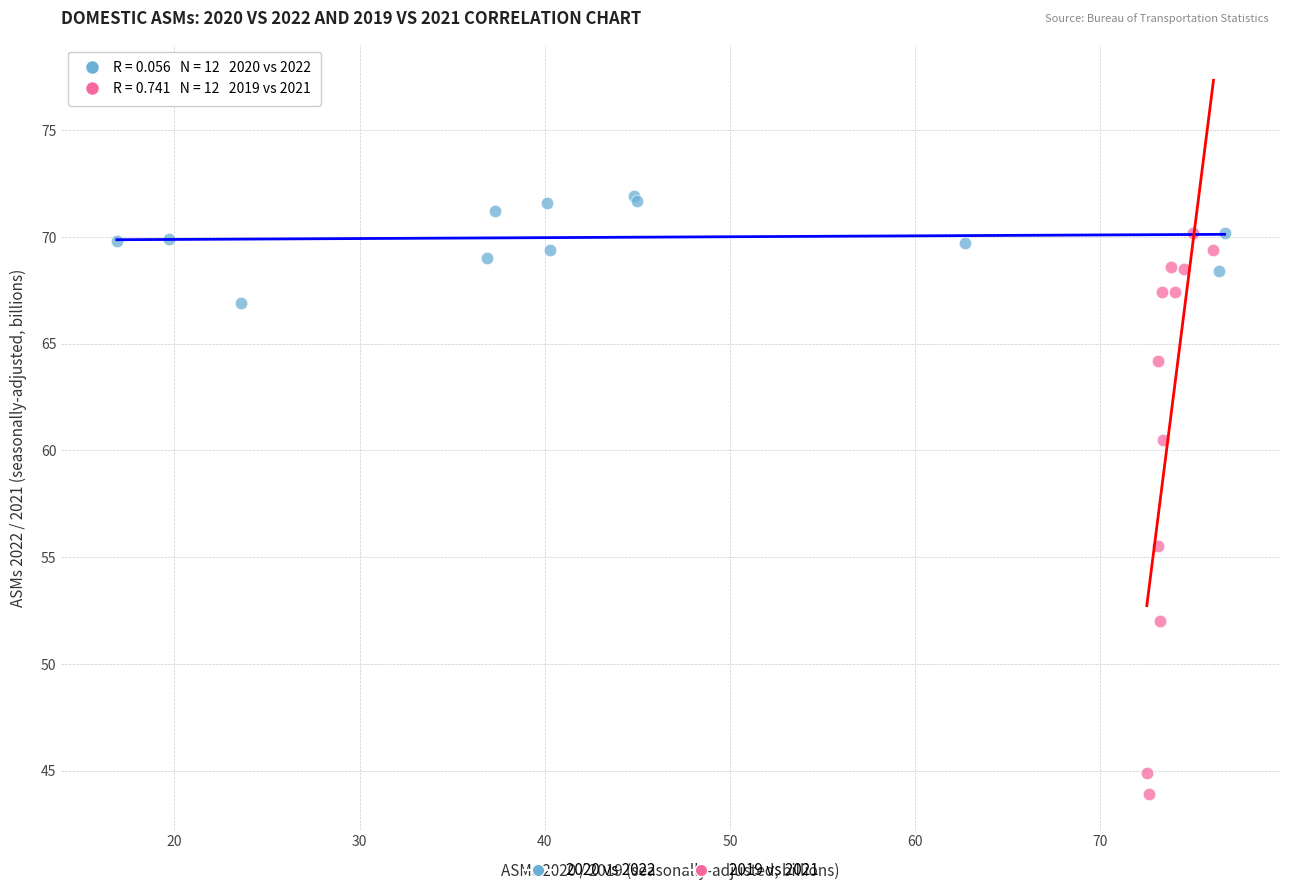

Which series contains the lowest Y value?

2019 vs 2021